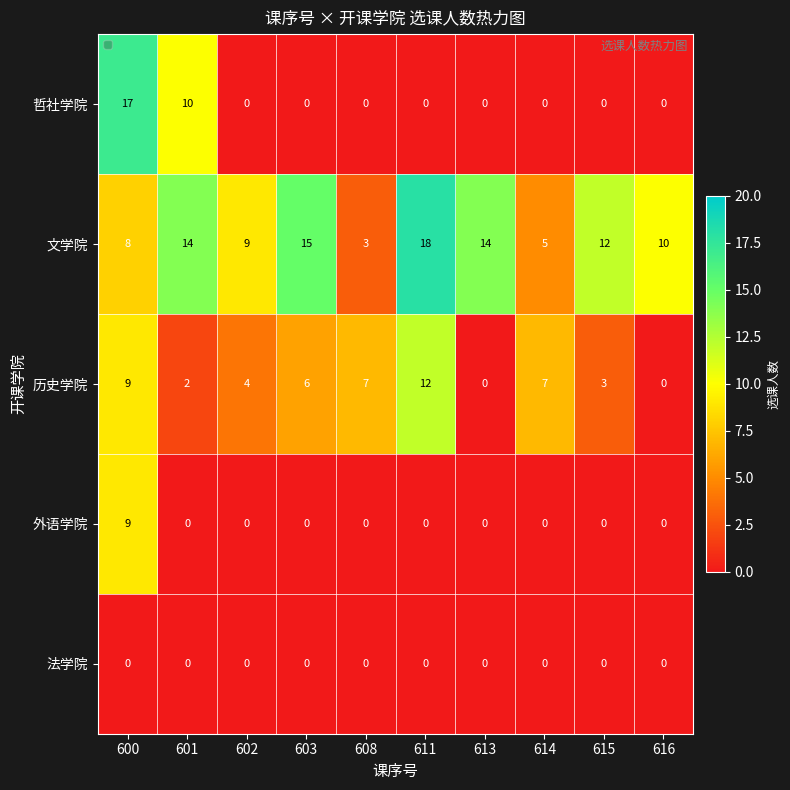

What is the difference between the highest and lowest values at 613?

14